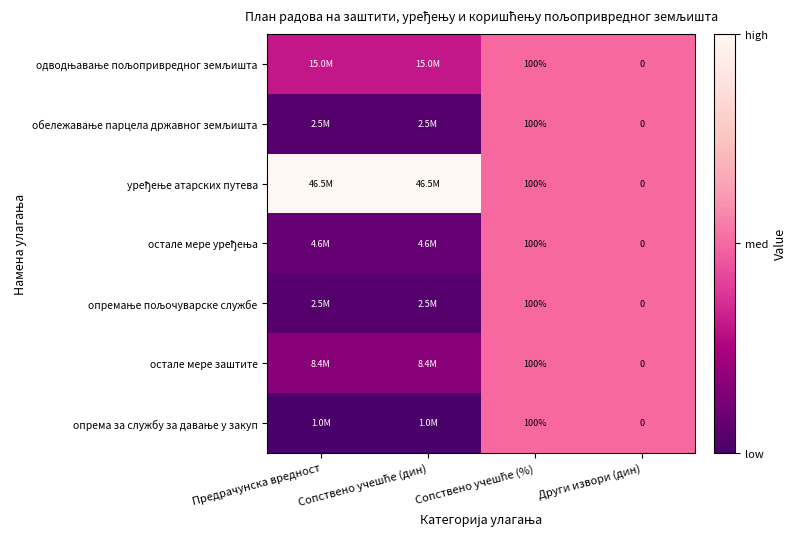

What is the sum of the уређење атарских путева values at Сопствено учешће (%) and Други извори (дин)?

1.0